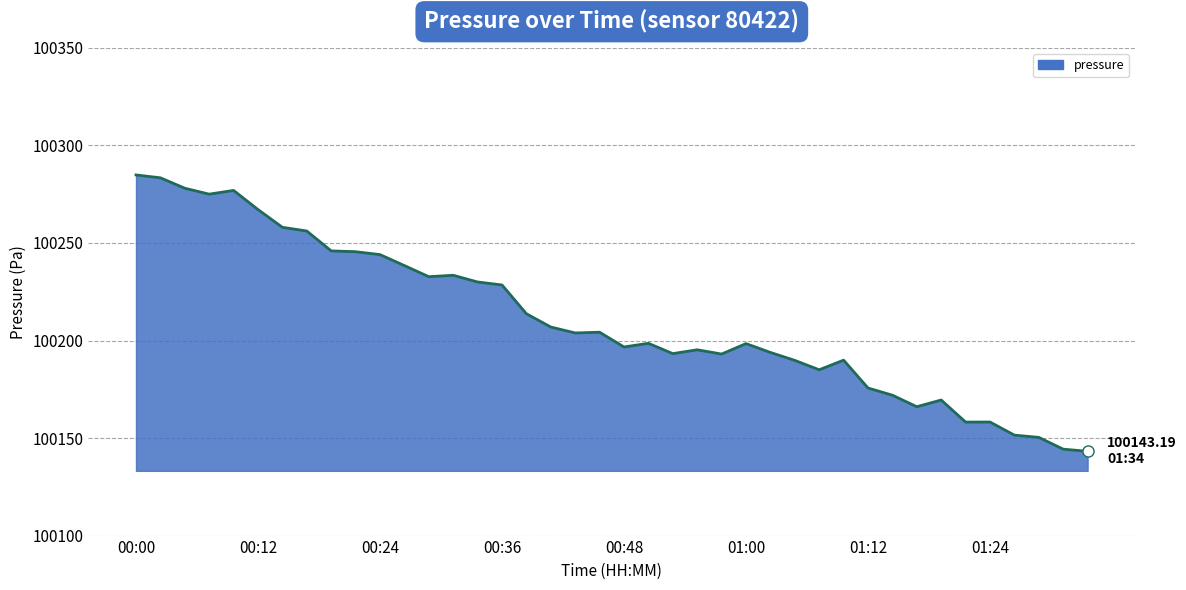

What is the difference between the maximum and minimum values?

141.7